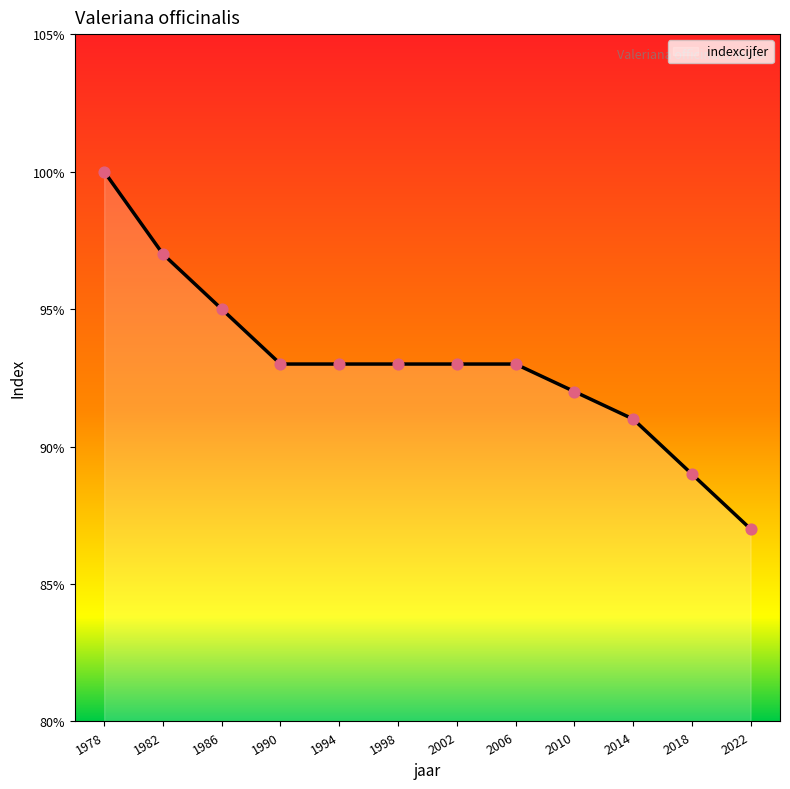

What is the change in value from 1986 to 1998?

-2